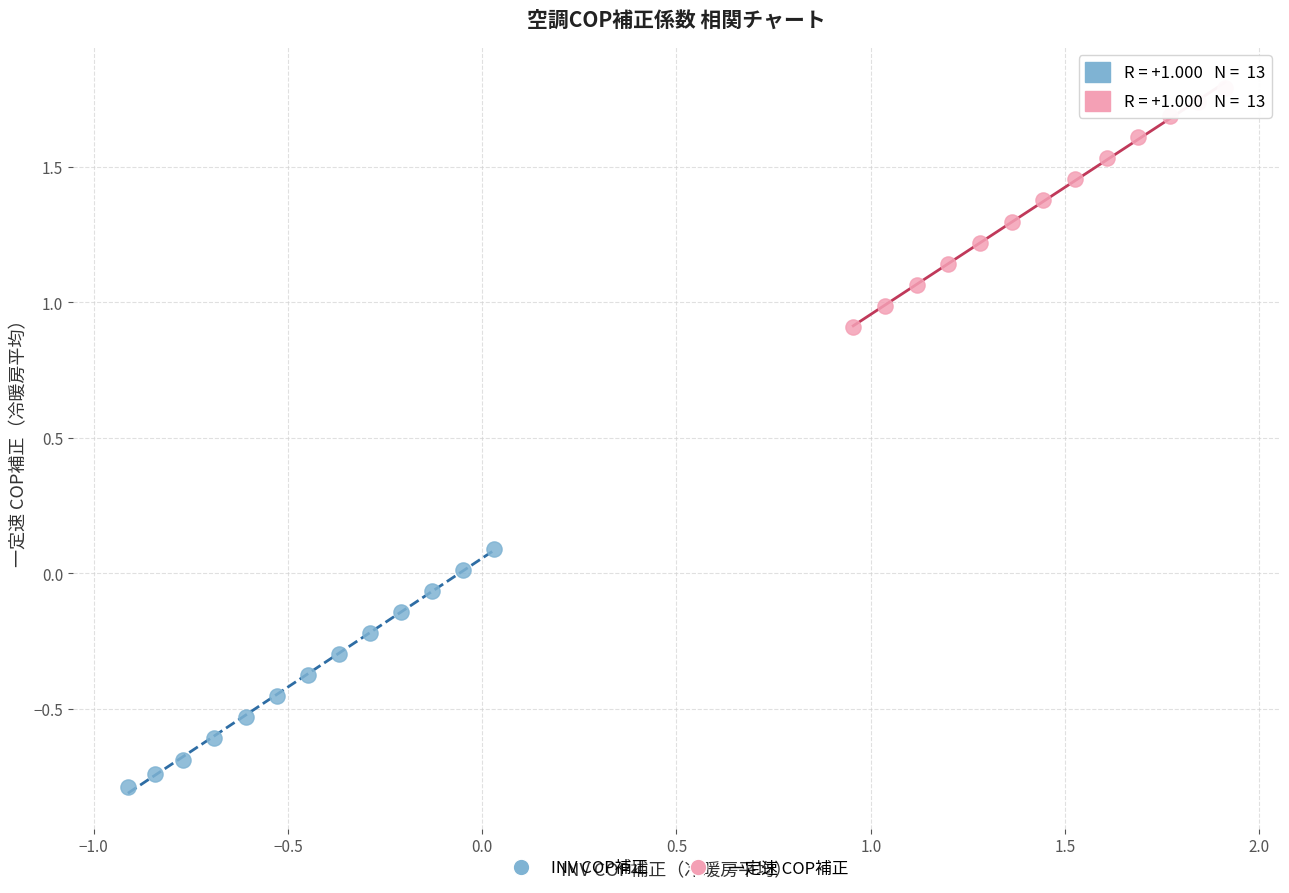

Which series reaches the minimum Y coordinate?

INV COP補正